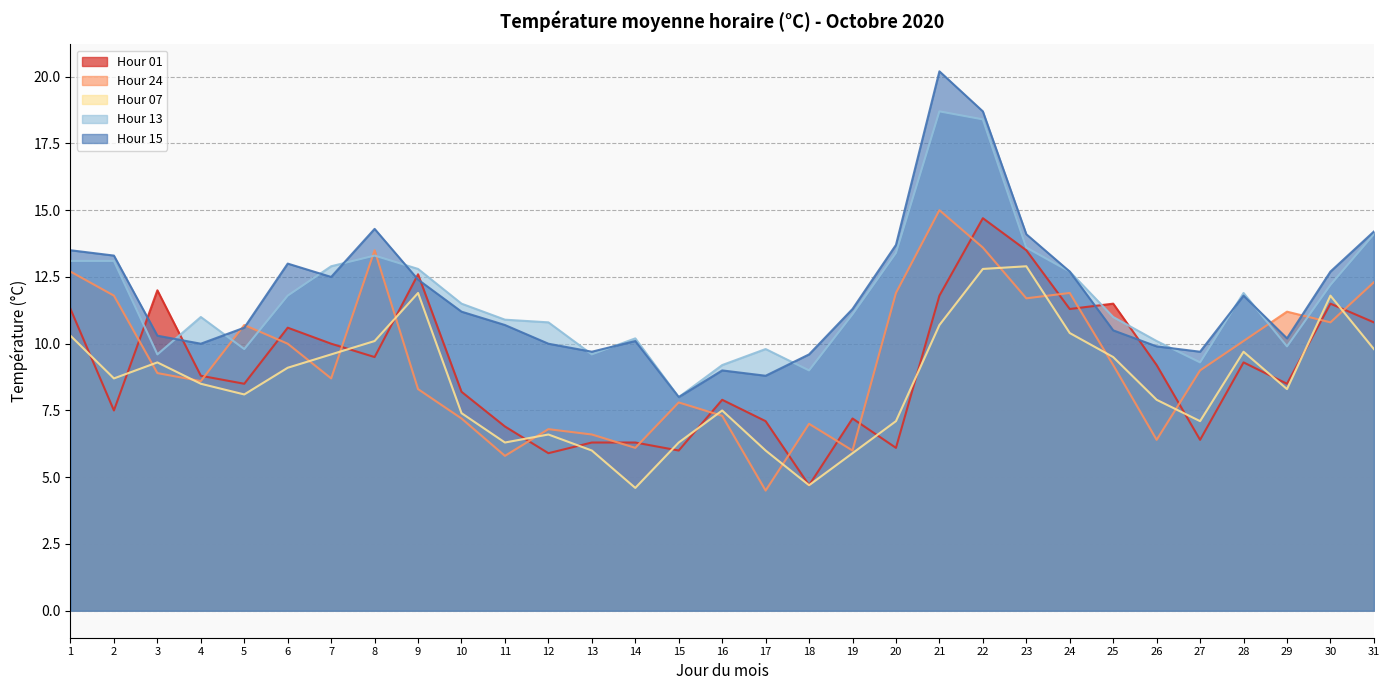

Where does the Hour 07 series first go above 8?

1